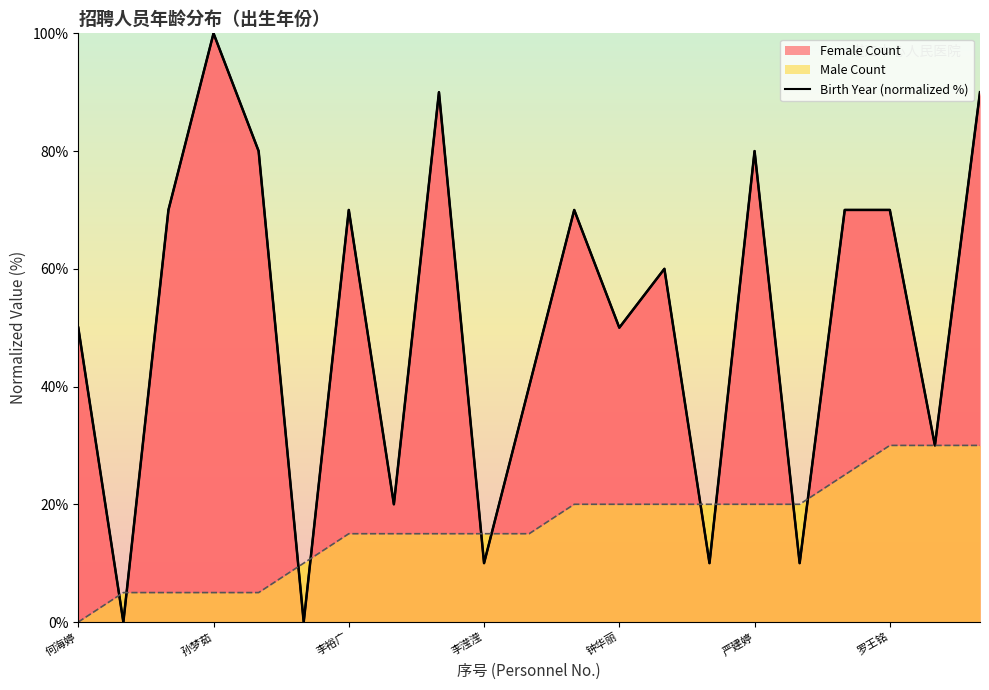

Reading left to right, list all the values displayed in this chart.

50	0	70	100	80	0	70	20	90	10	40	70	50	60	10	80	10	70	70	30	90